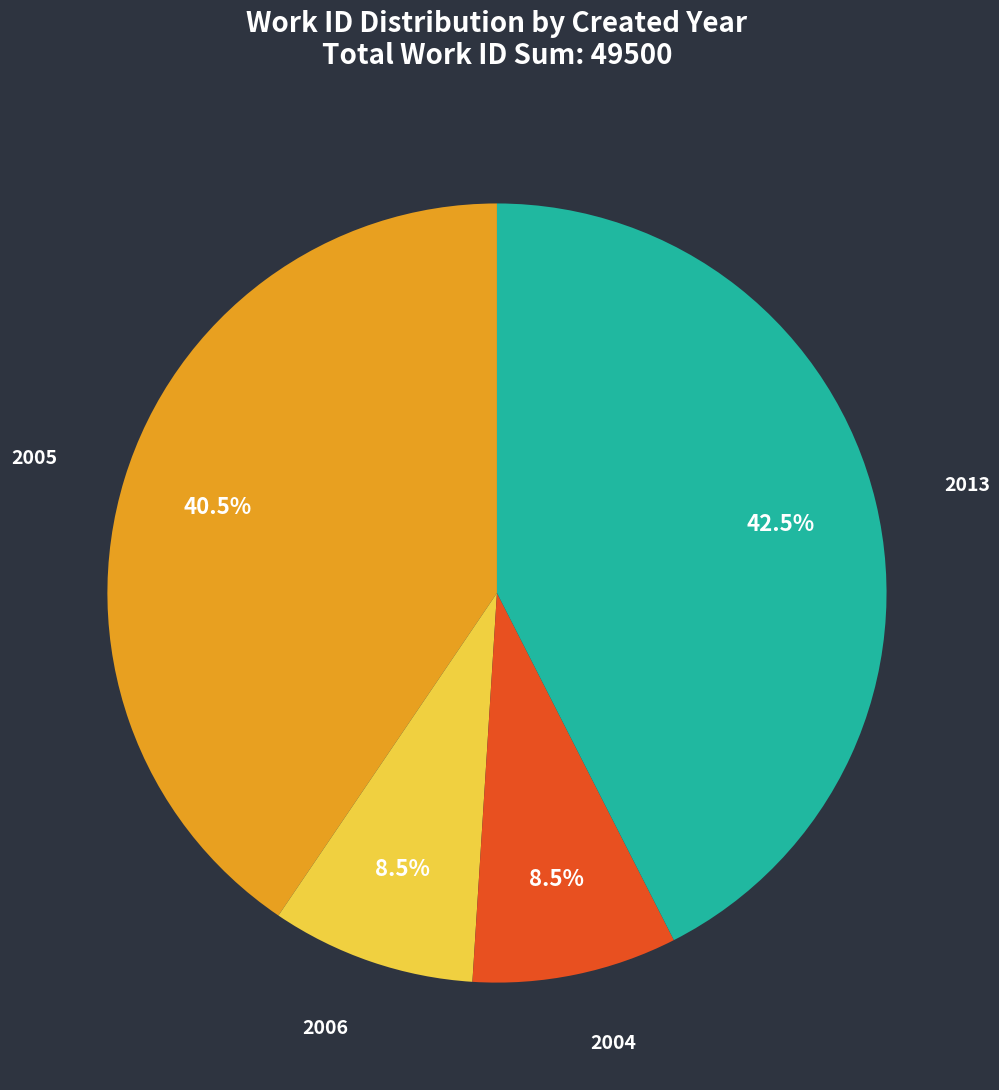

Does any single category account for the majority?

No